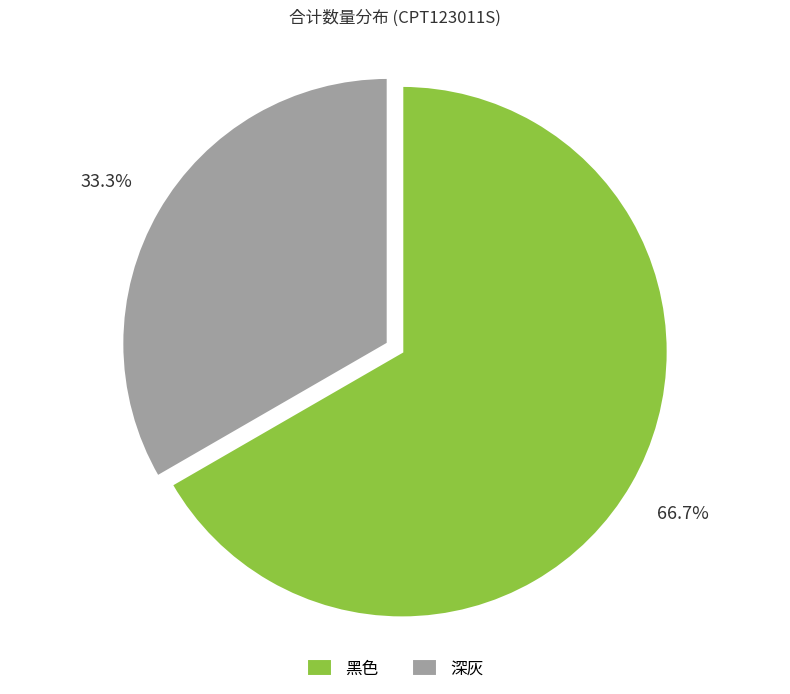

Rank the categories by value from lowest to highest.

深灰, 黑色